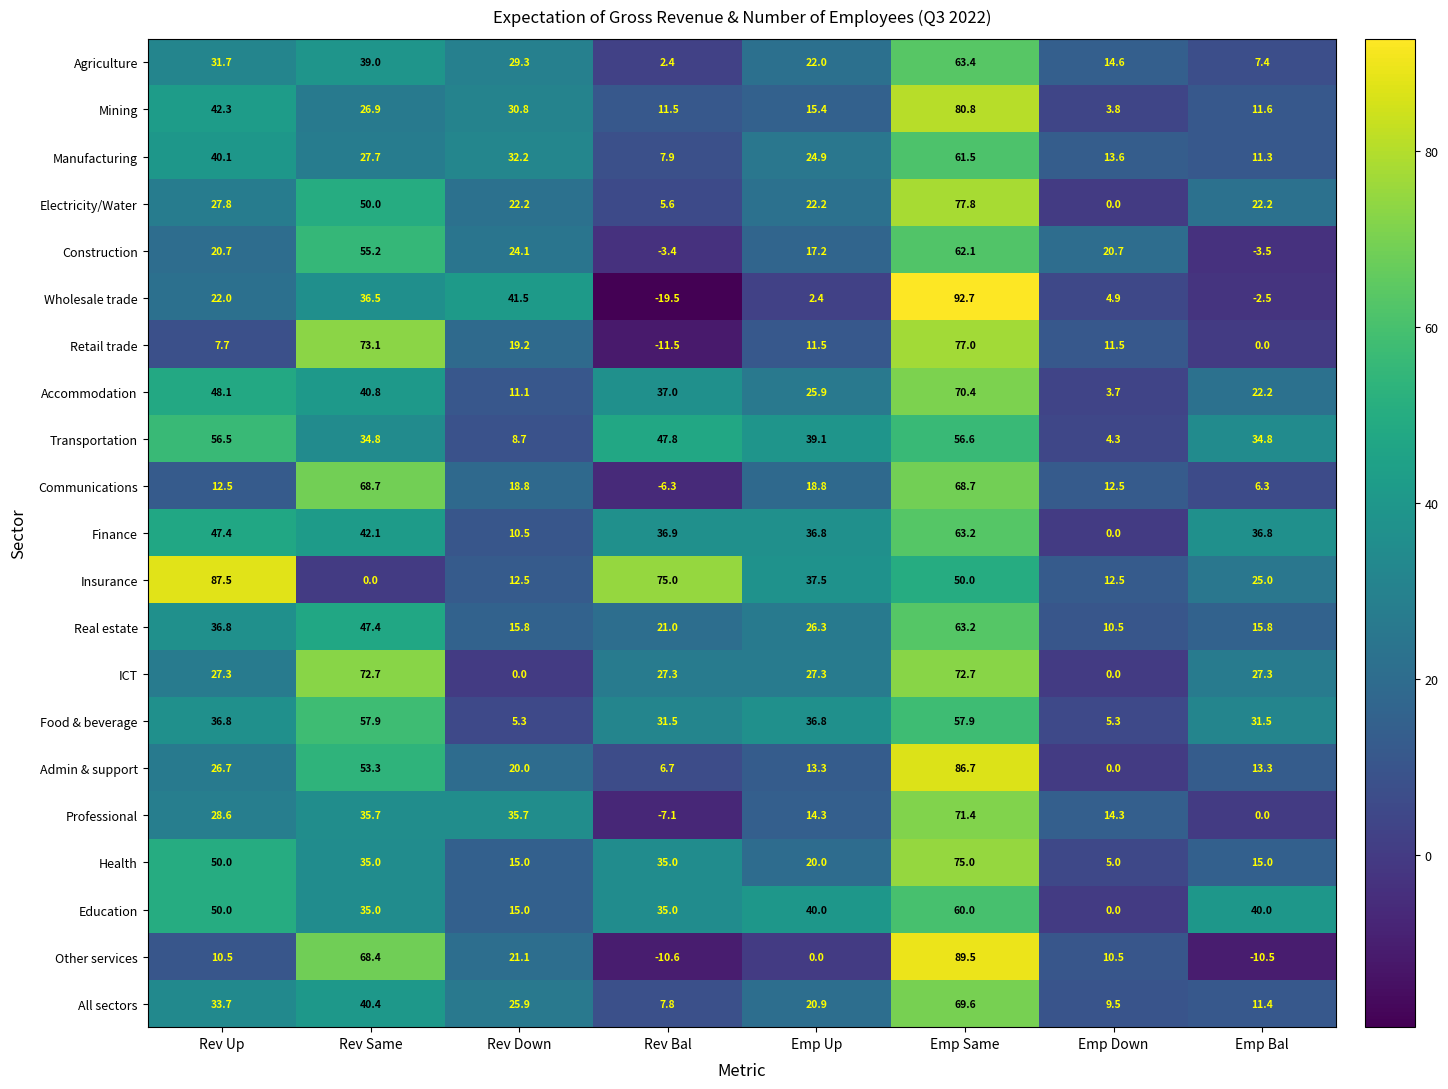

Rank the categories by Agriculture value from lowest to highest.

Rev Bal, Emp Bal, Emp Down, Emp Up, Rev Down, Rev Up, Rev Same, Emp Same